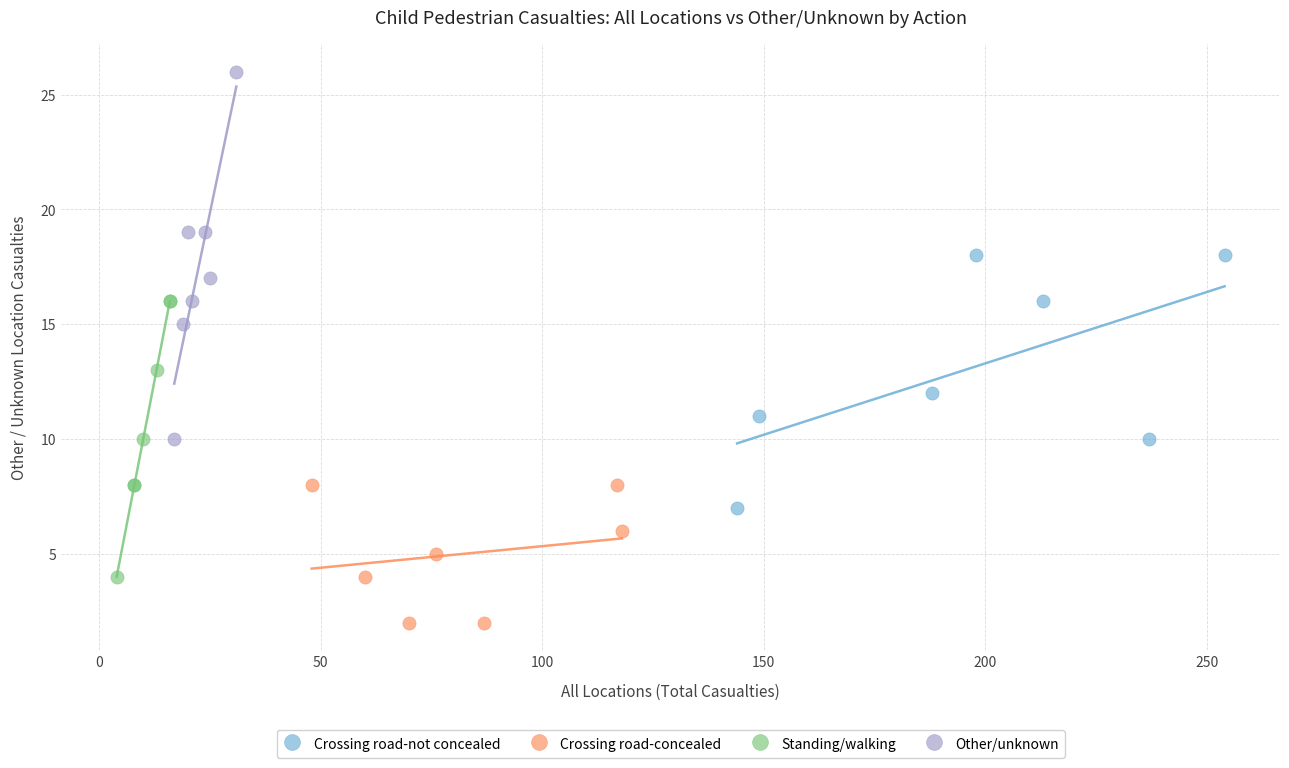

Which series contains the highest Y value?

Other/unknown